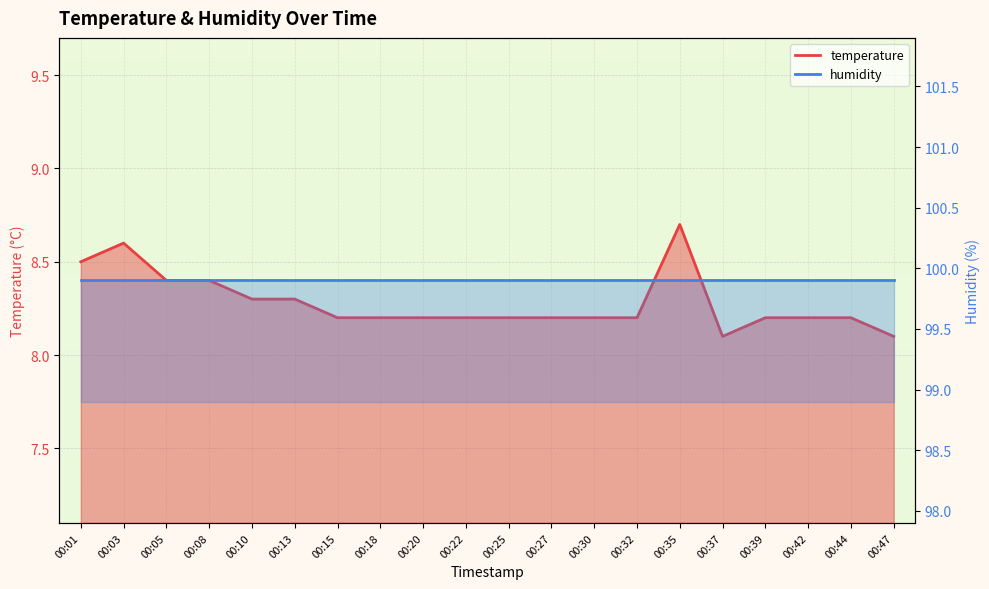

How many values are between 8 and 9?

20